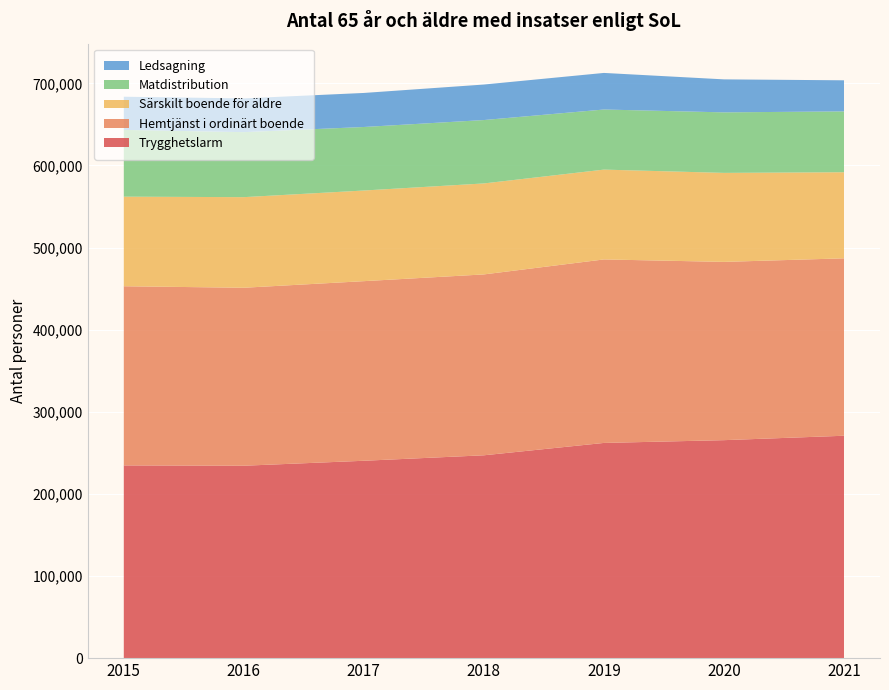

Reading right to left, list all the values displayed in this chart.

Trygghetslarm: 270851	265472	262098	247044	240379	234333	234732
Hemtjänst i ordinärt boende: 216061	217112	223474	220281	218734	216753	218177
Särskilt boende för äldre: 104855	108394	109397	110806	110395	110339	109104
Matdistribution: 74097	73697	73185	77199	77356	79175	81314
Ledsagning: 37854	40189	44555	43247	41463	41085	40410